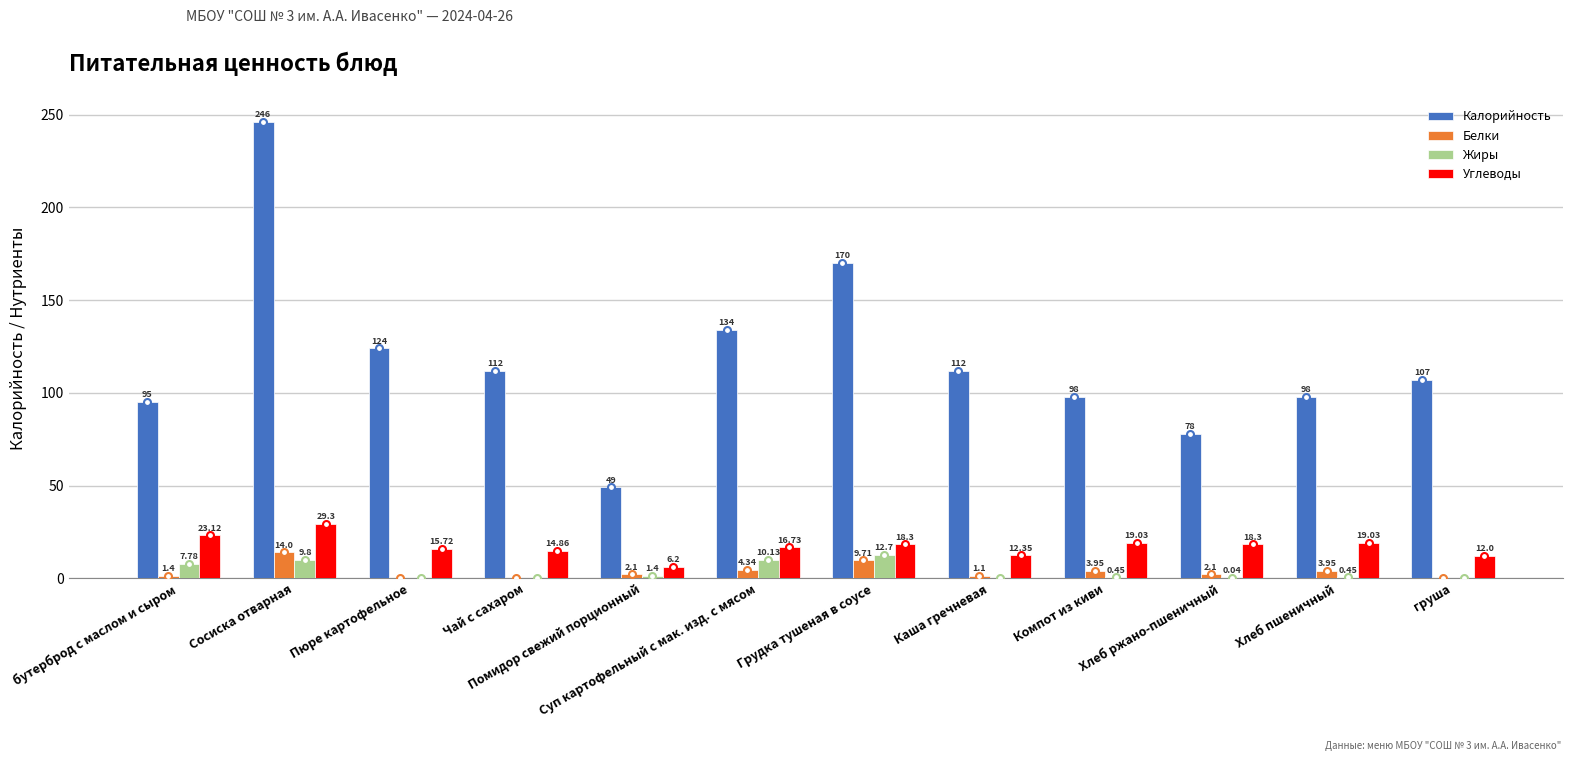

How many data points does each series have?

12